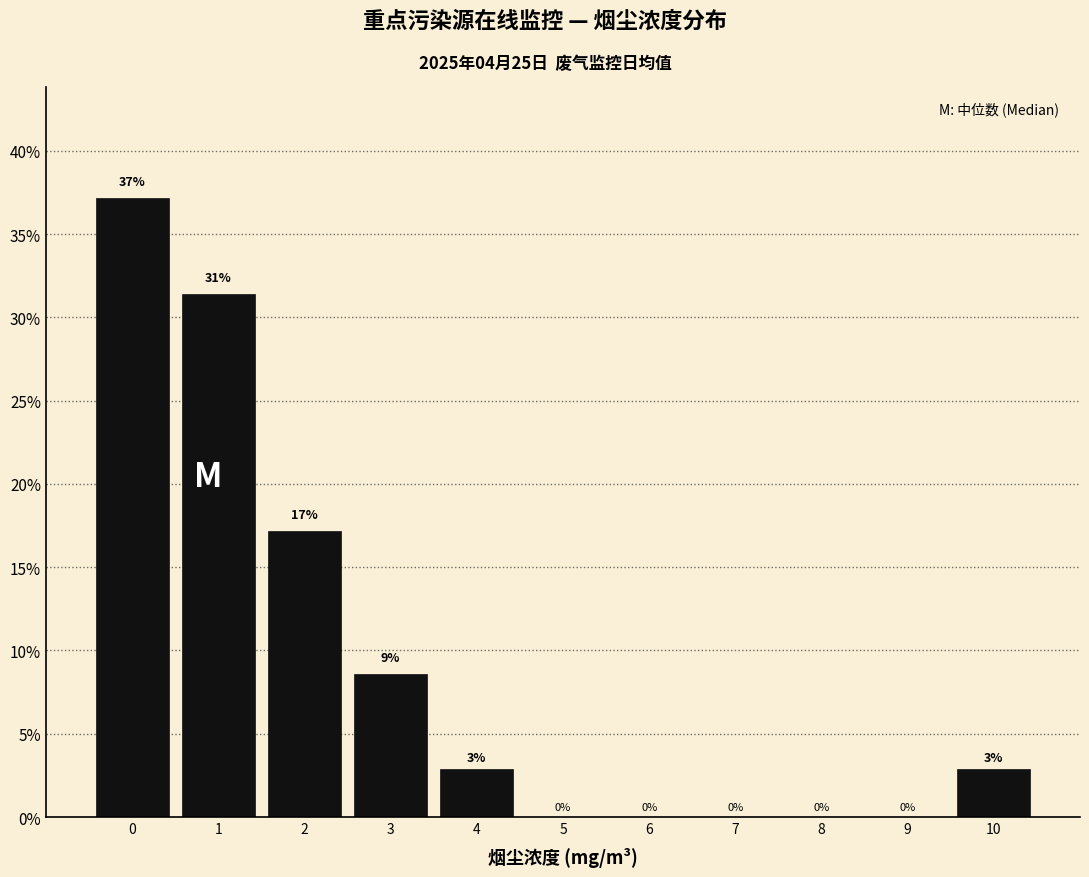

Read the value at 0.

37.1